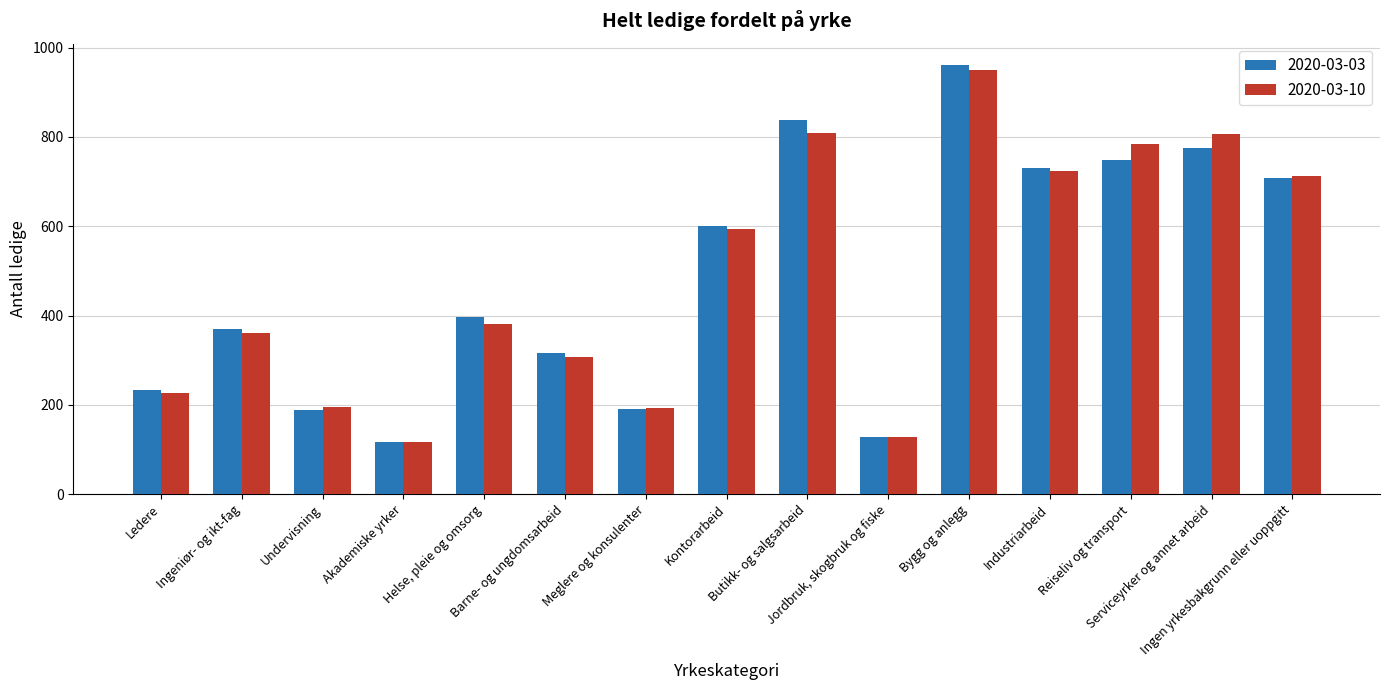

At which label does 2020-03-03 reach its peak?

Bygg og anlegg